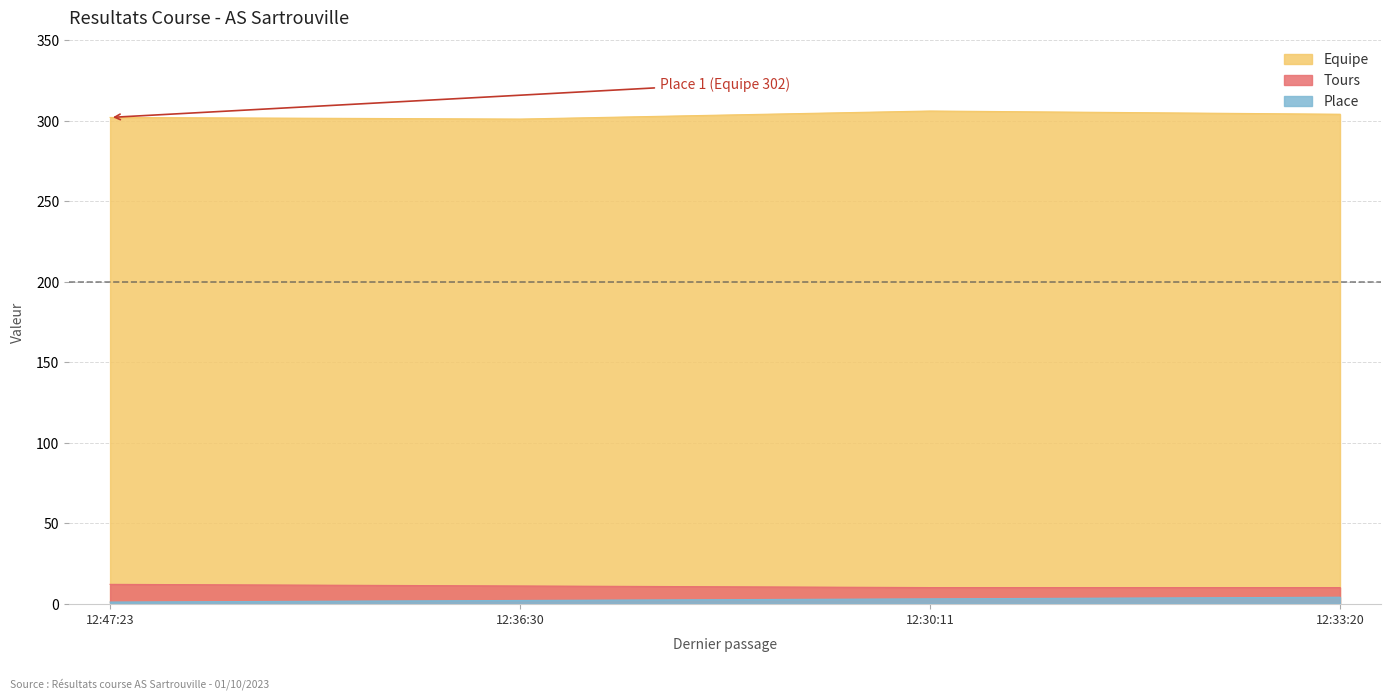

True or false: Tours and Place cross at least once.

False